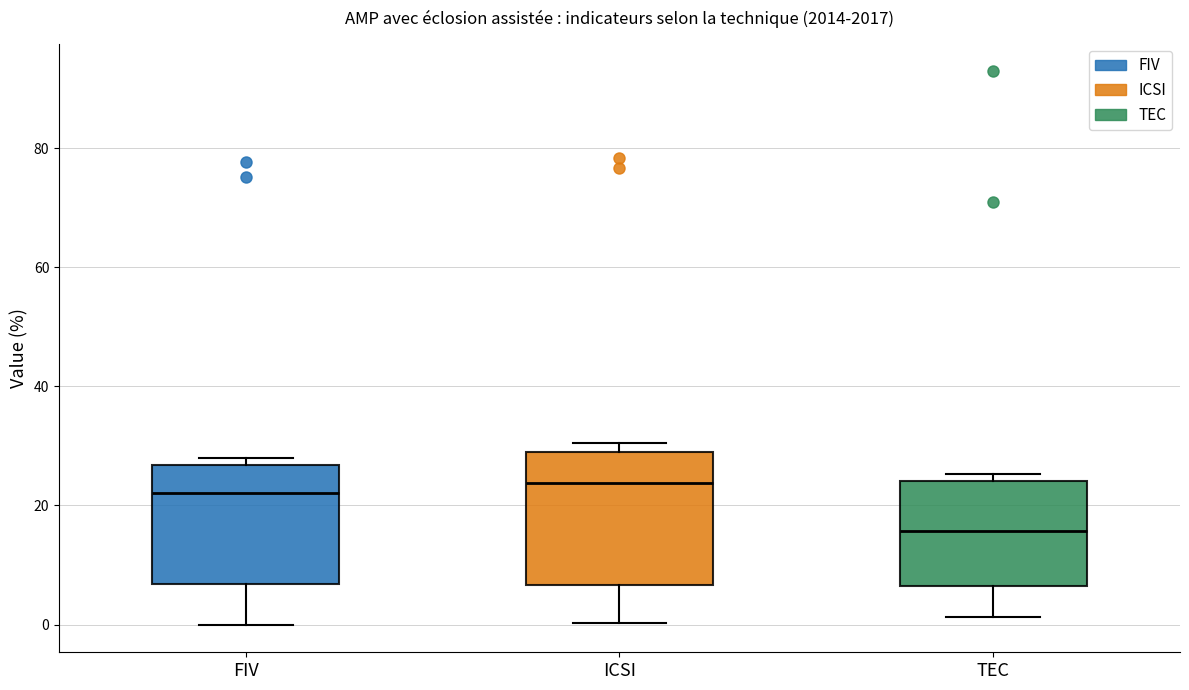

Which box is the tallest, from its lower edge to its upper edge?

ICSI